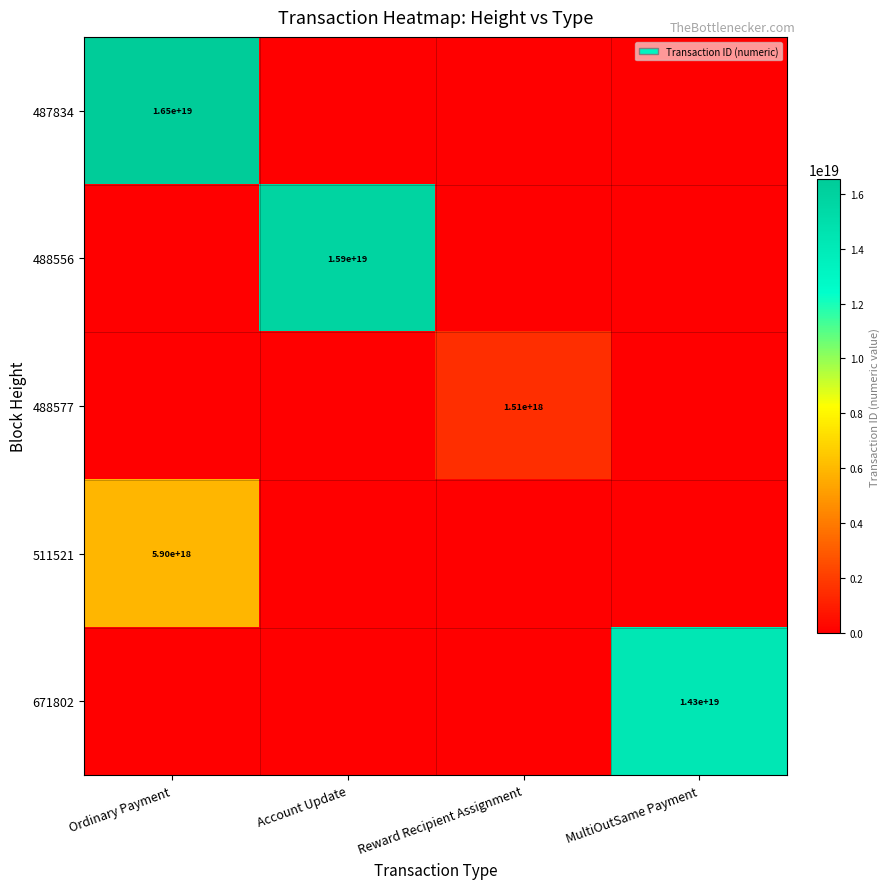

True or false: 488577 has a value of 612704730040751744 at Reward Recipient Assignment.

False